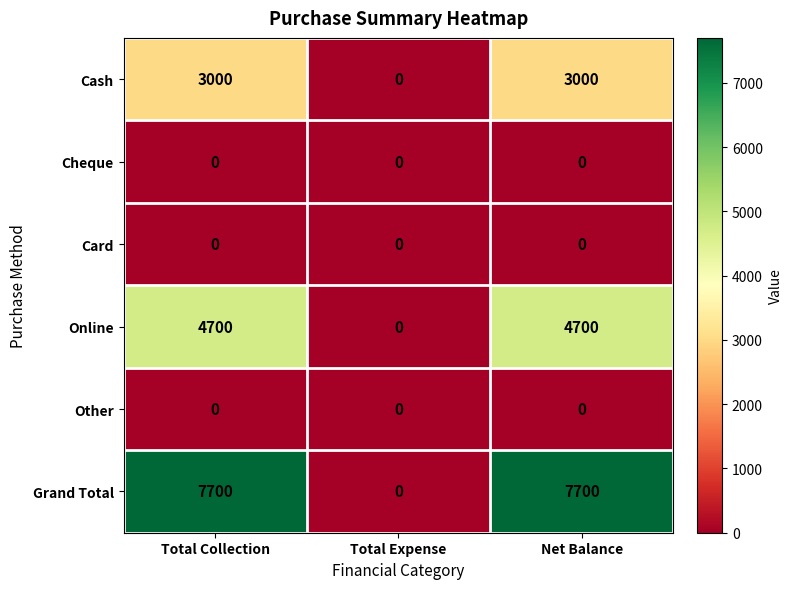

What is the highest value of the Grand Total series?

7700